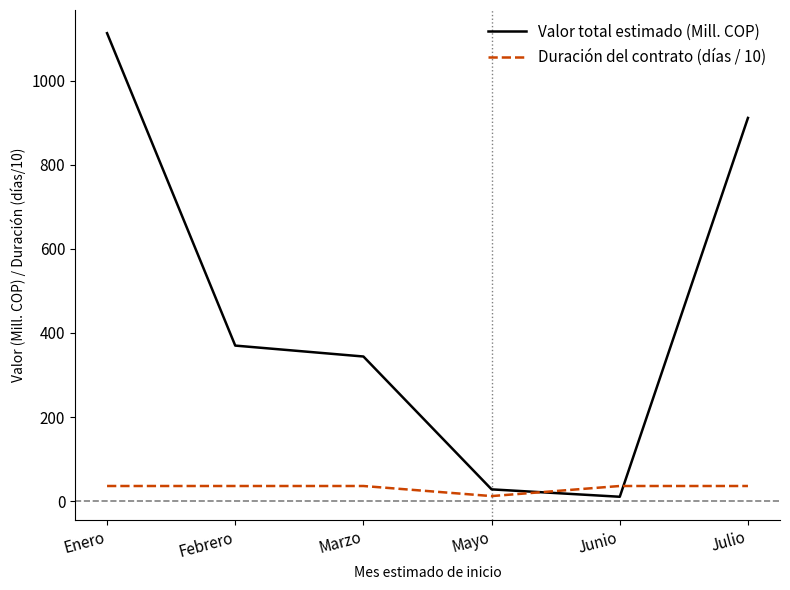

True or false: Valor total estimado (Mill. COP) and Duración del contrato (días / 10) intersect in this chart.

True